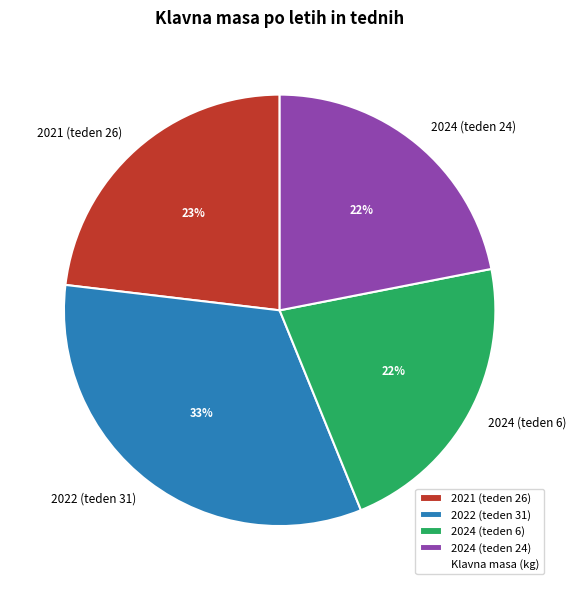

Approximately how many times larger is the value at 2024 (teden 24) compared to 2022 (teden 31)?

0.7